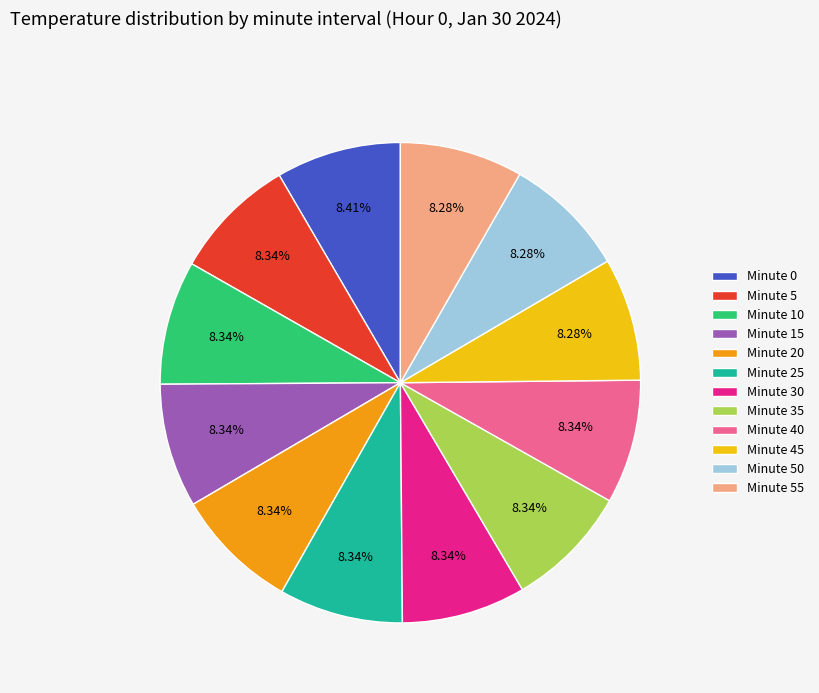

To the nearest percent, what is the combined percentage of Minute 15 and Minute 20?

17%